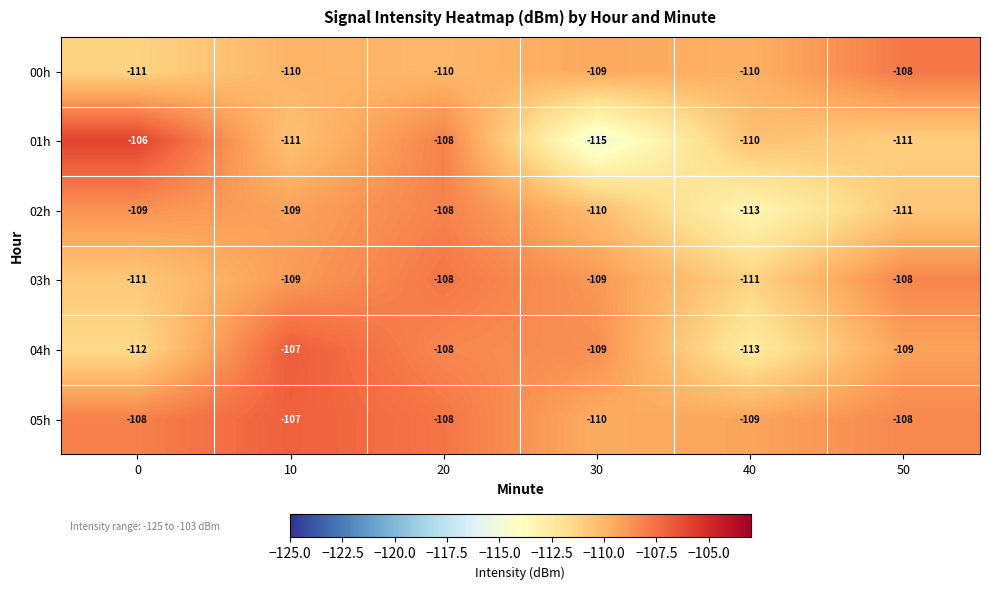

What is the sum of all 05h values?

-650